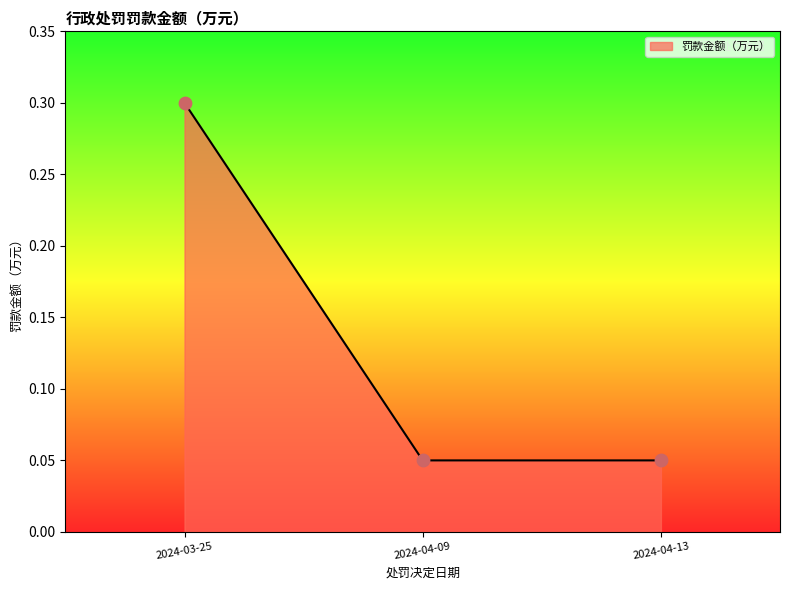

Which has a higher value, 2024-04-13 or 2024-03-25?

2024-03-25